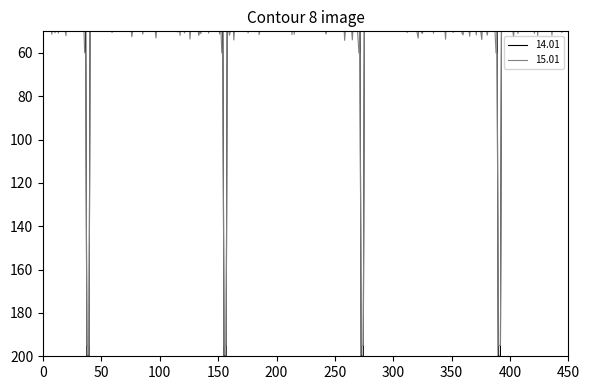

Is it true that 14.01 equals 387 at 19-20?

False